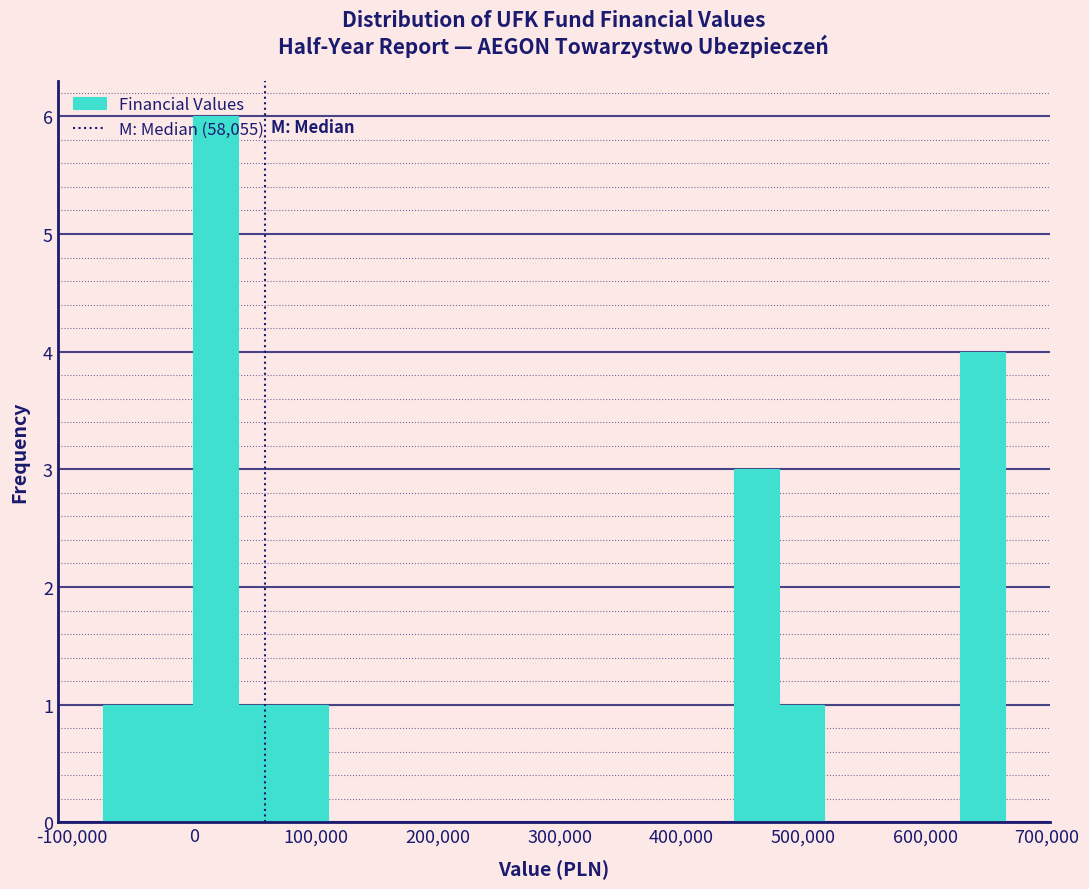

Read against the x-axis, roughly where is the centre of the tallest bar?

20000